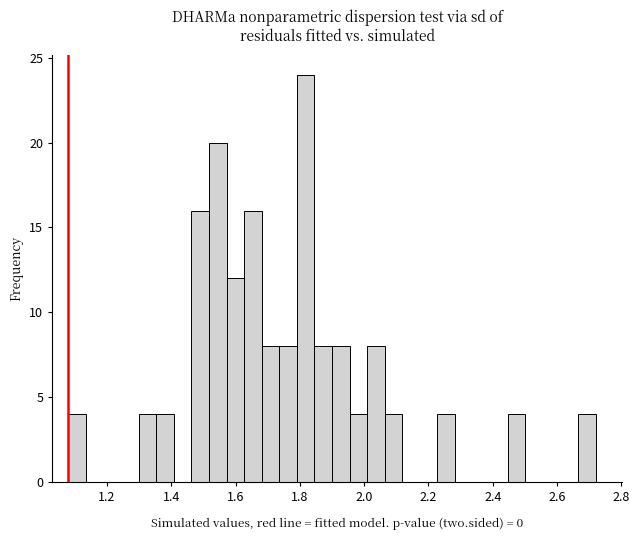

Around what value on the x-axis is the tallest bar? Give the approximate position of its centre, as read against the axis.

1.82